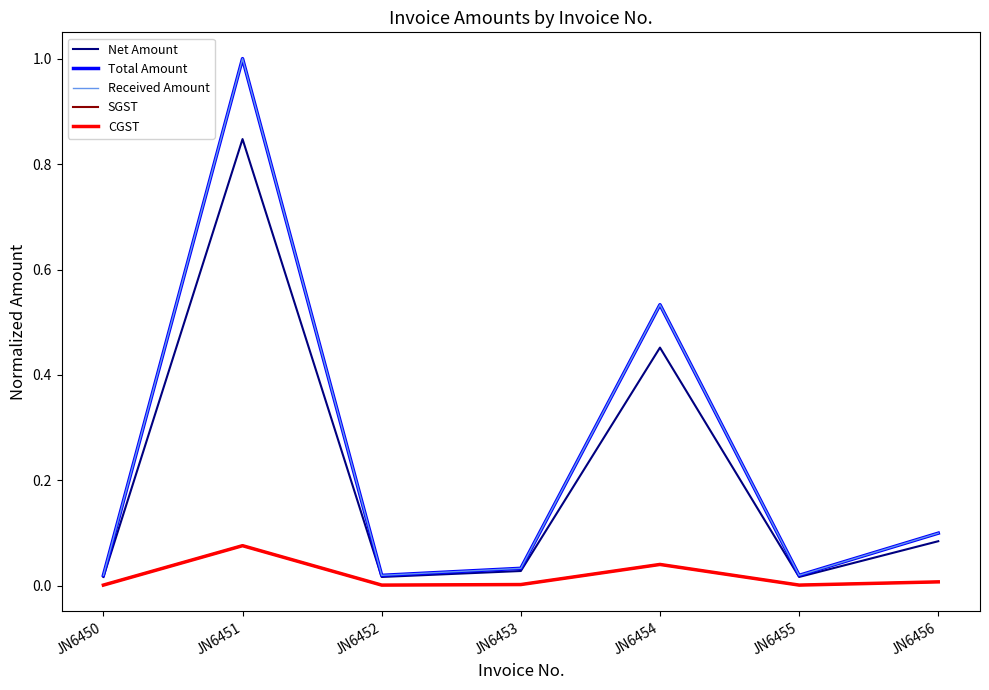

True or false: SGST has more than 0 interior local peaks.

True